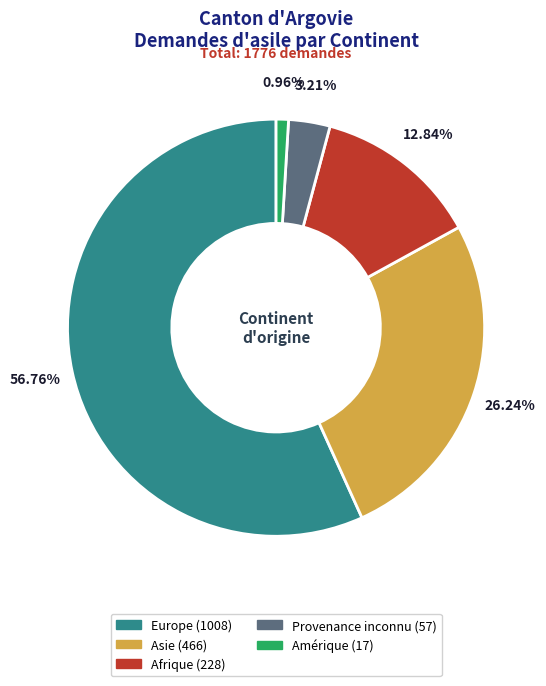

The Europe slice represents 57% of the pie. True or false?

True